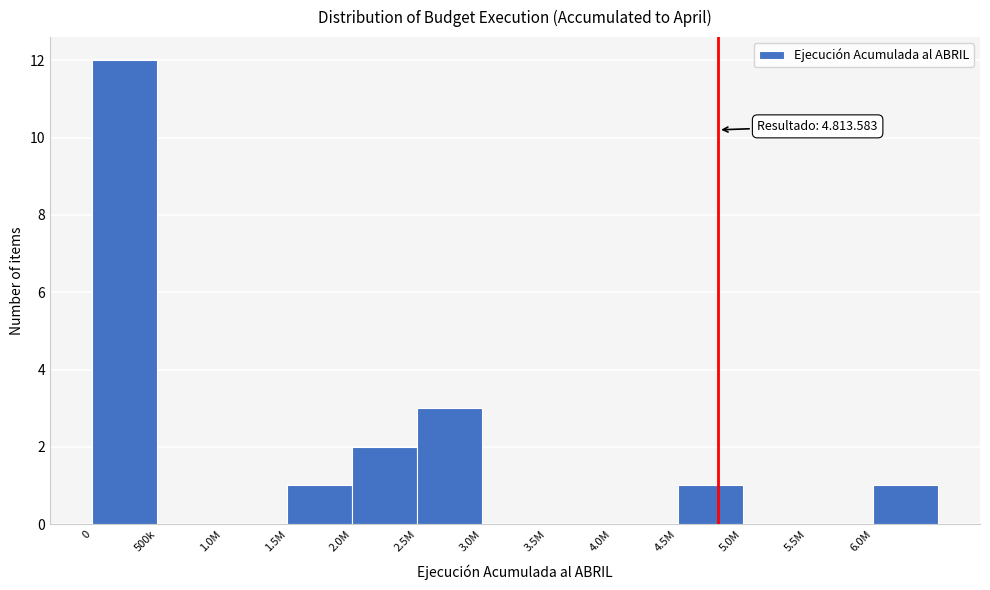

Reading left to right, list all the values displayed in this chart.

0=12	500k=0	1.0M=0	1.5M=1	2.0M=2	2.5M=3	3.0M=0	3.5M=0	4.0M=0	4.5M=1	5.0M=0	5.5M=0	6.0M=1